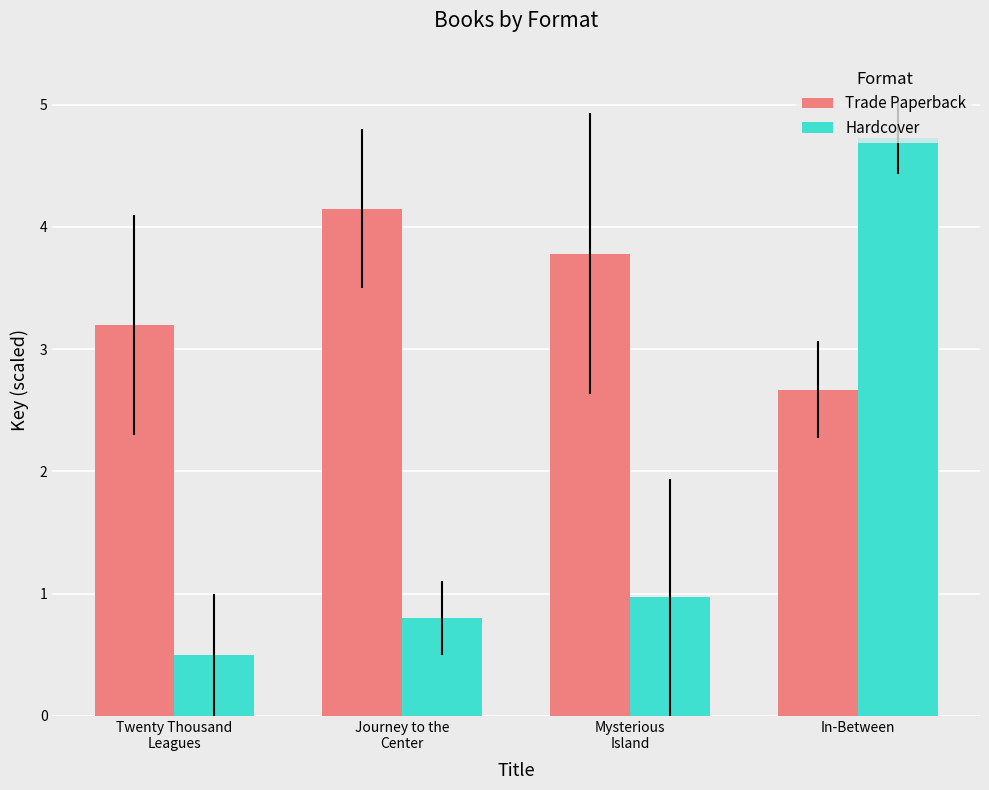

What is the lowest value of the Hardcover series?

0.5